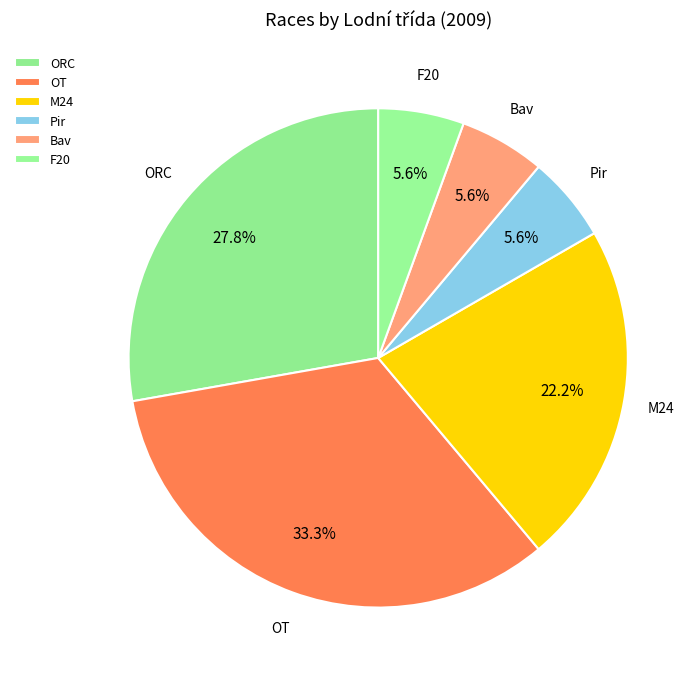

Which slice is the largest?

OT